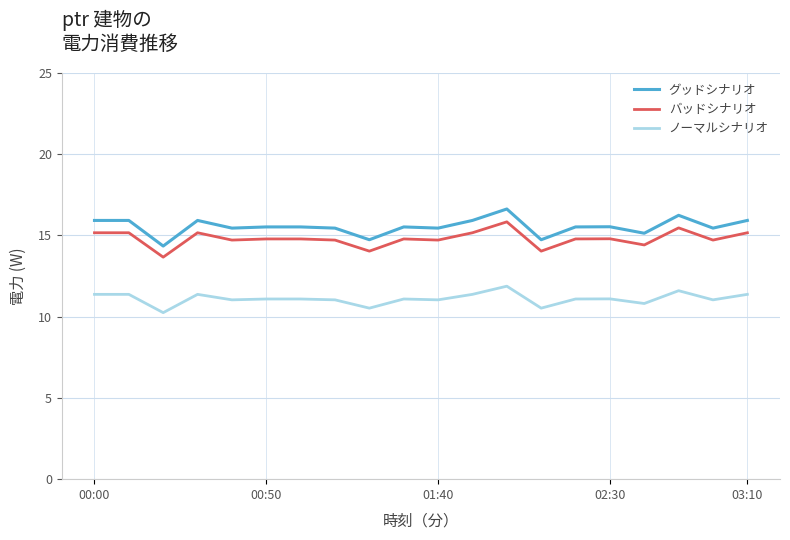

What is the minimum value shown in the chart?

10.2